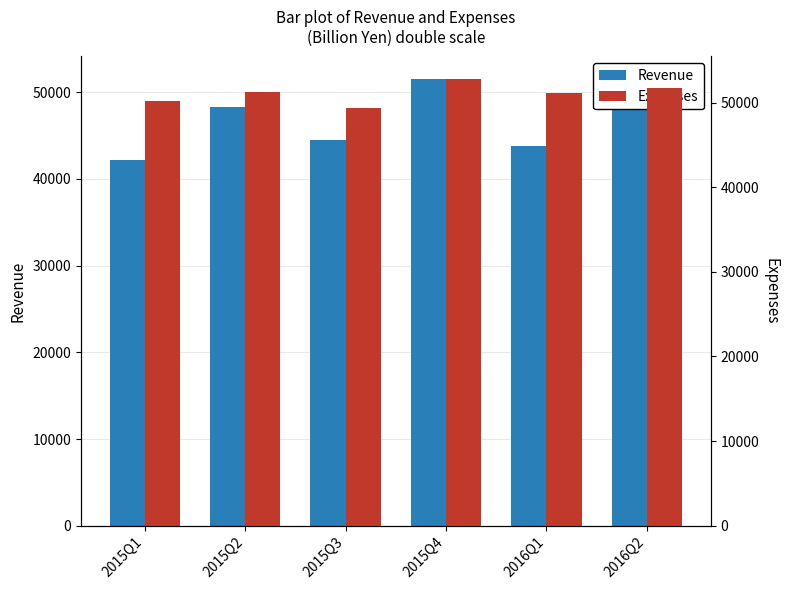

What is the sum of the Revenue values at 2016Q1 and 2015Q1?

86028.4